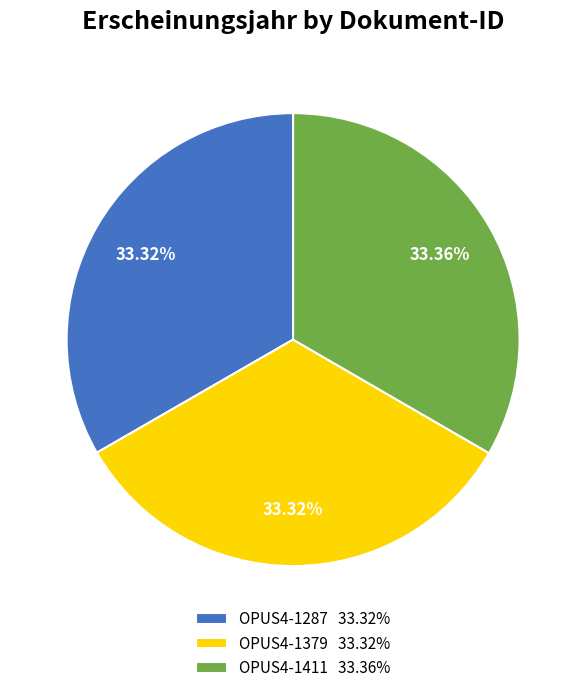

The OPUS4-1379 slice represents 33% of the pie. True or false?

True